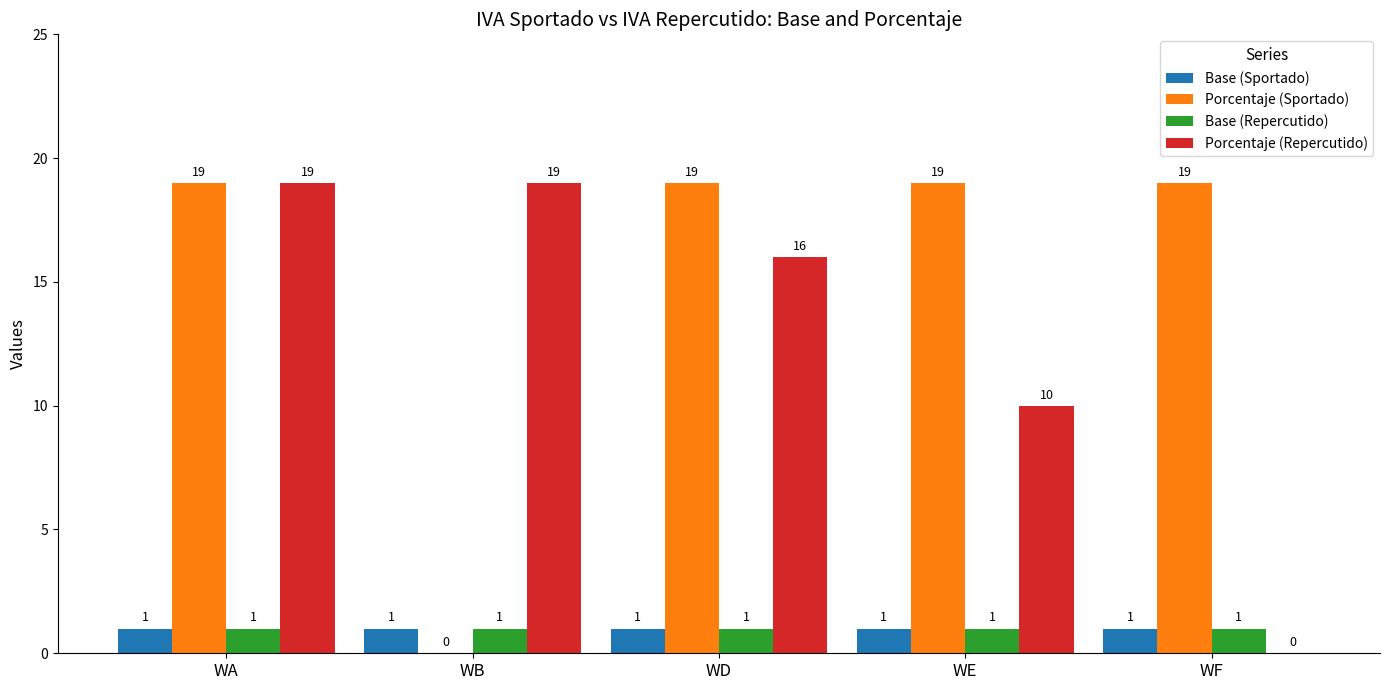

At which category is the sum across all series the highest?

WA